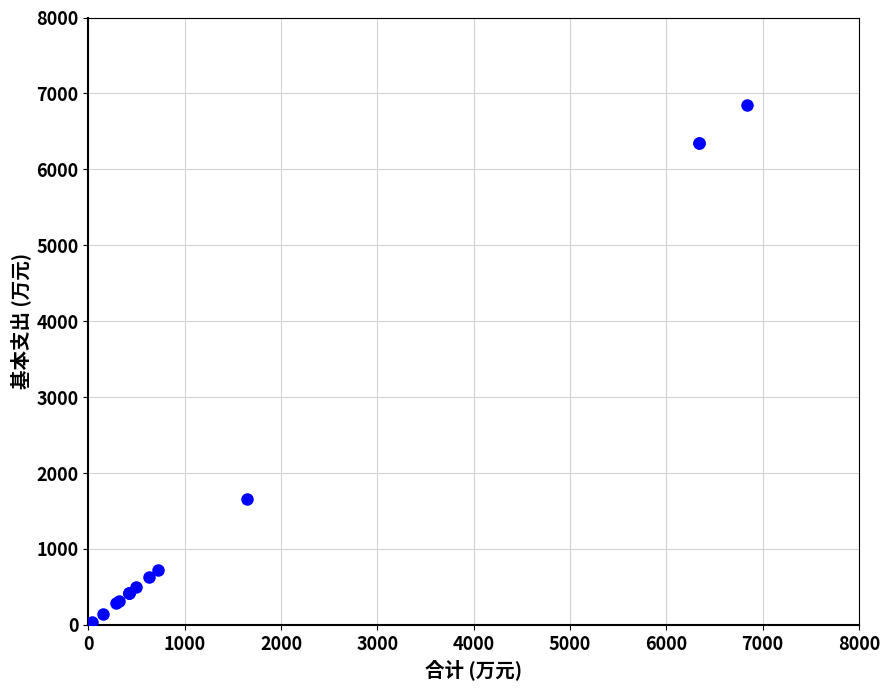

What Y value in the scatter plot is closest to 3438?

1651.5